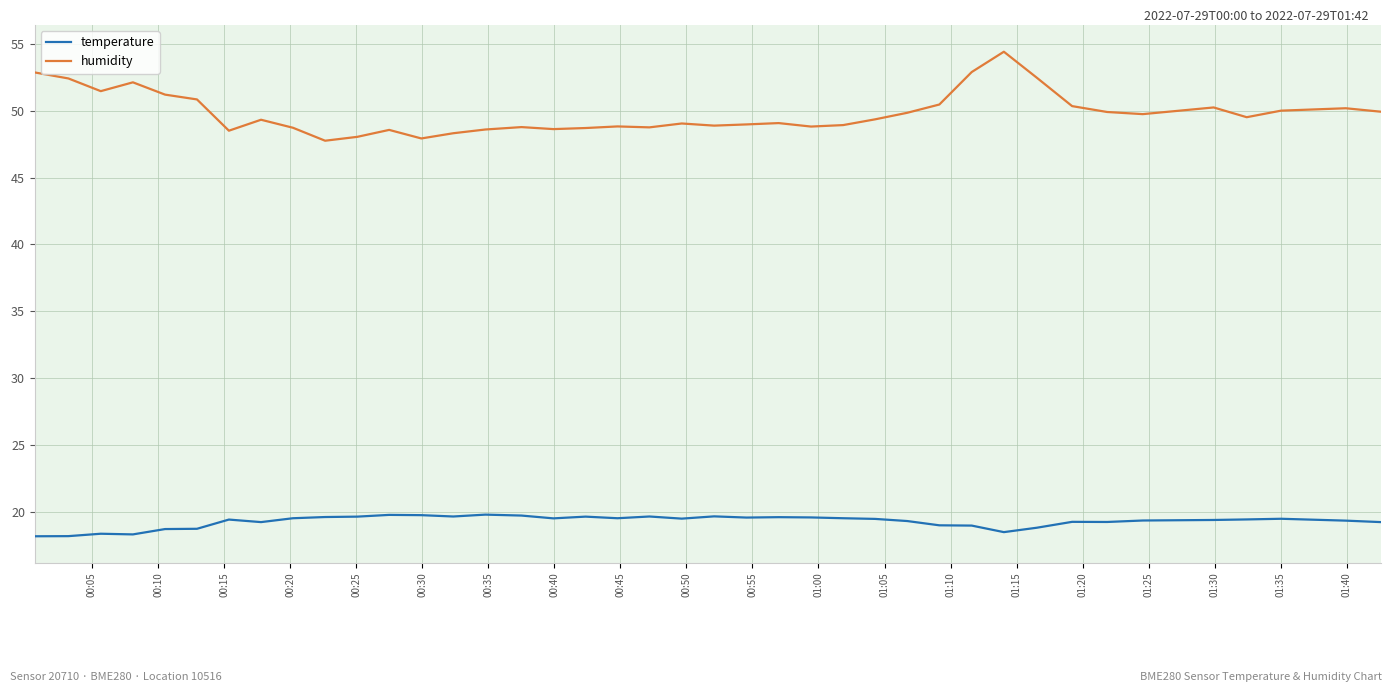

What is the difference between the second highest and second lowest values in the humidity series?

5.0